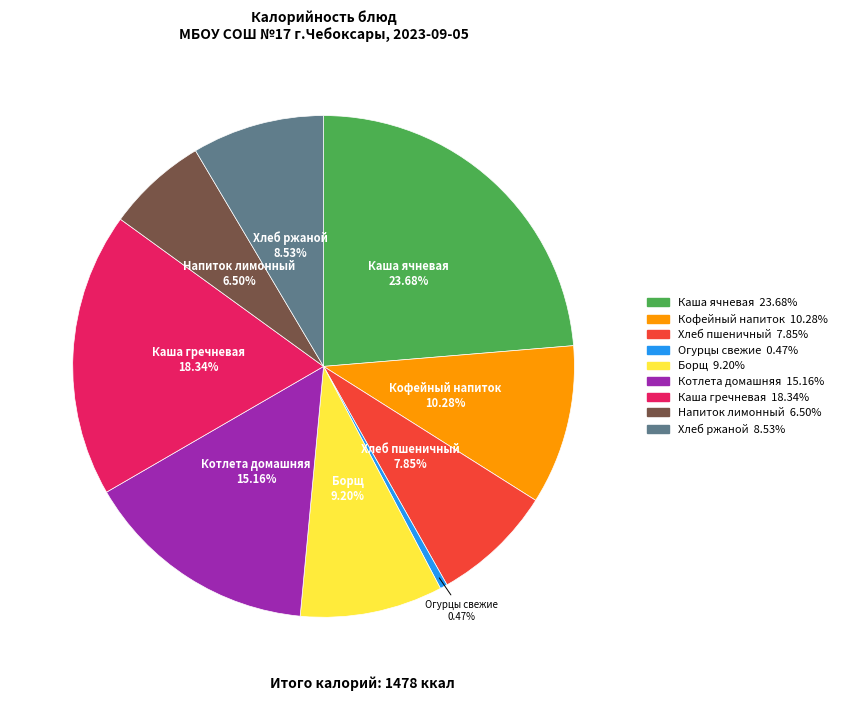

Count the number of slices in the pie.

9